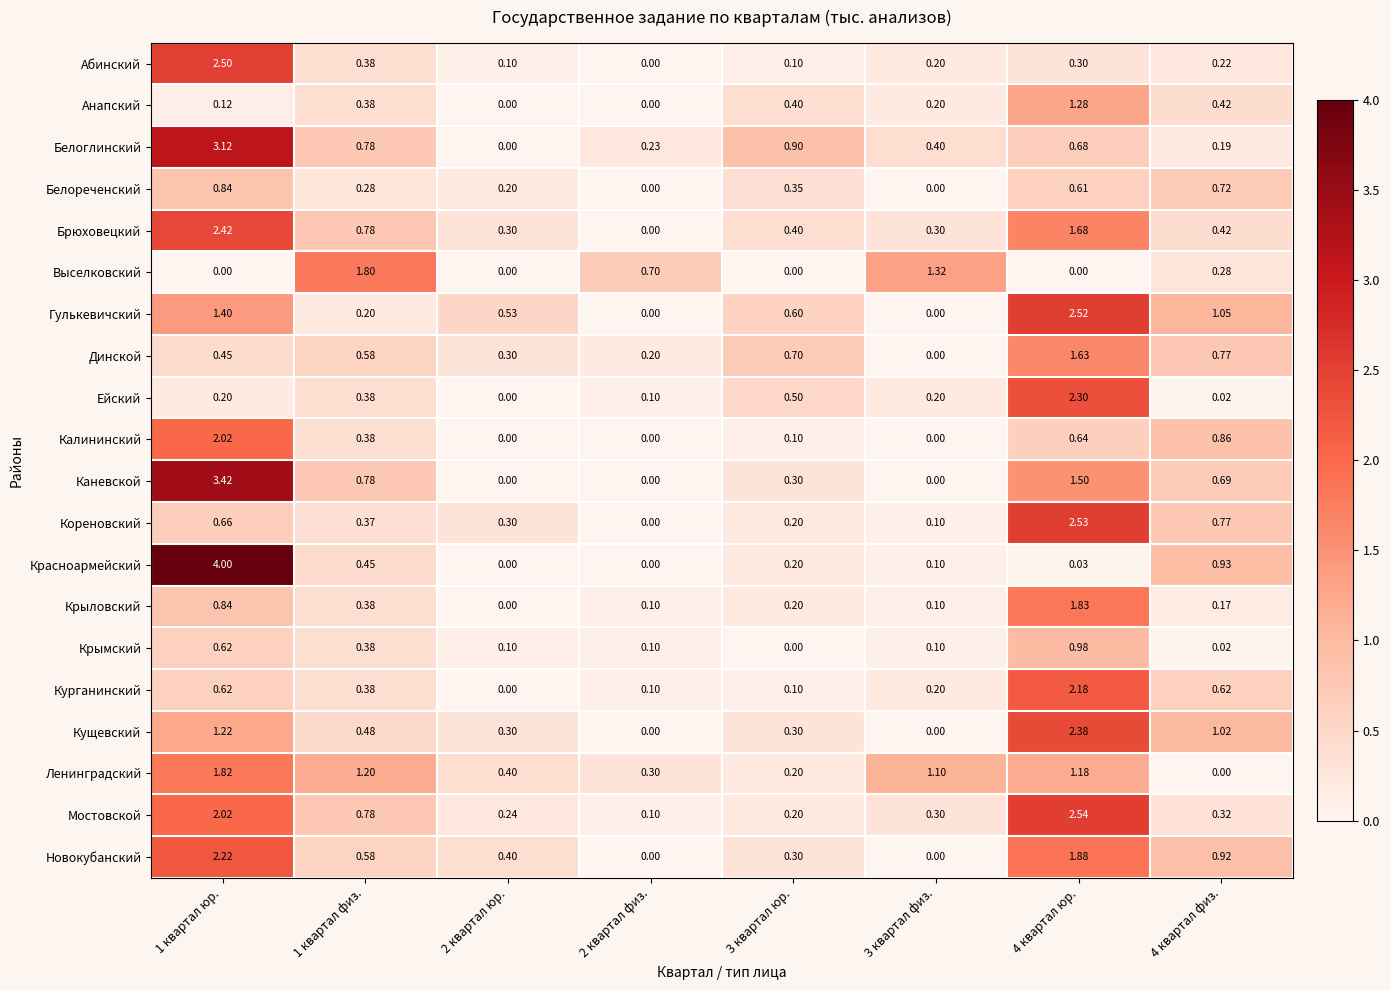

How many series are shown in this chart?

20